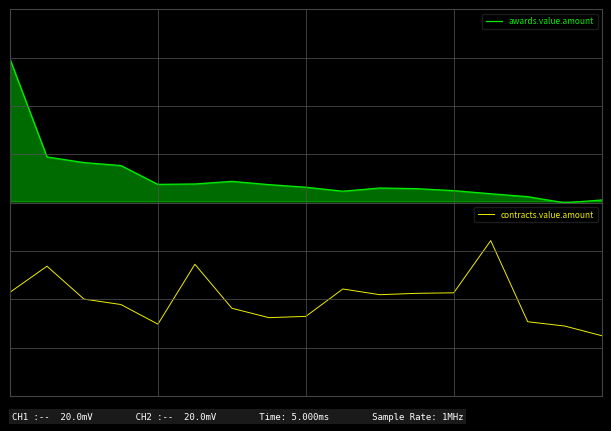

Read the contracts.value.amount value at 9.

378467.0